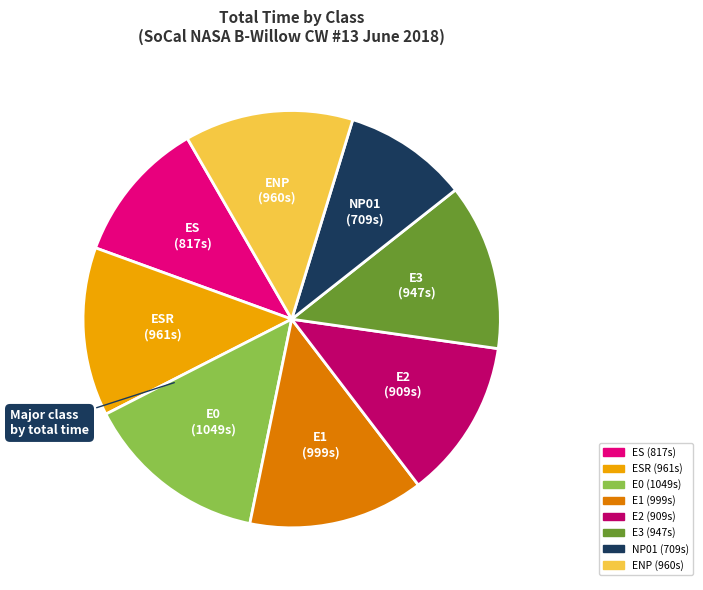

Is there a majority slice in this chart?

No